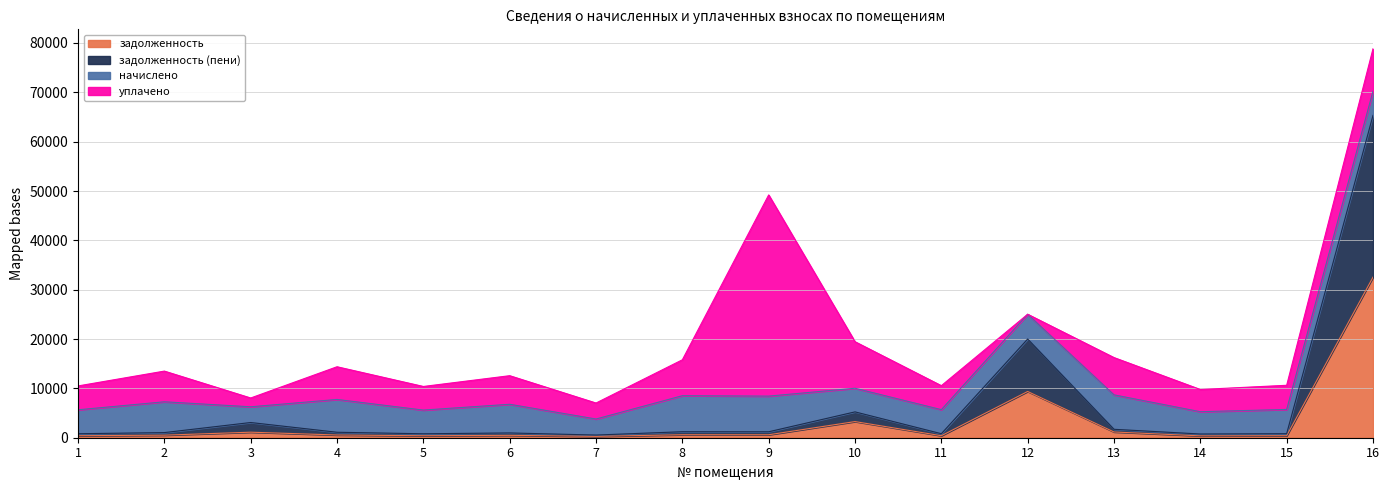

What is the value of the задолженность point at the 10th from the left?

3270.6